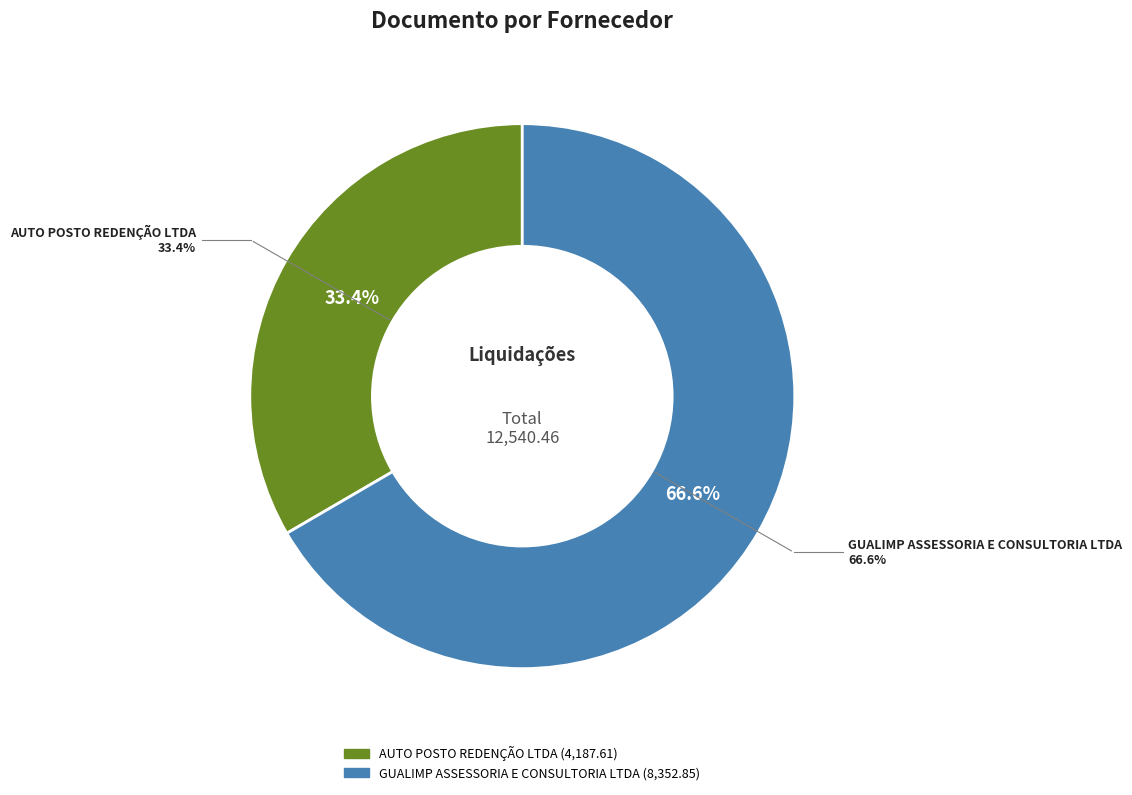

Which slice is the smallest?

AUTO POSTO REDENÇÃO LTDA